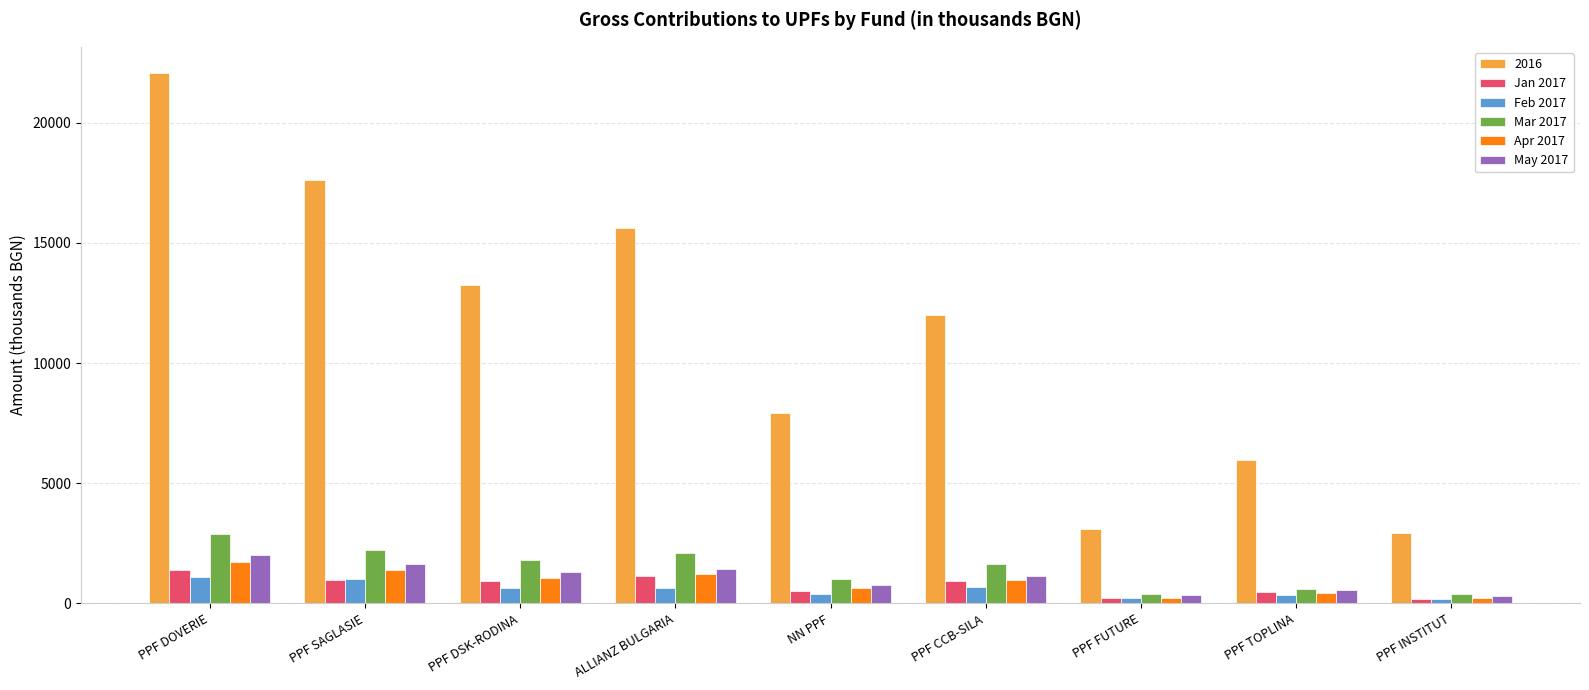

What is the maximum value for Feb 2017?

1099